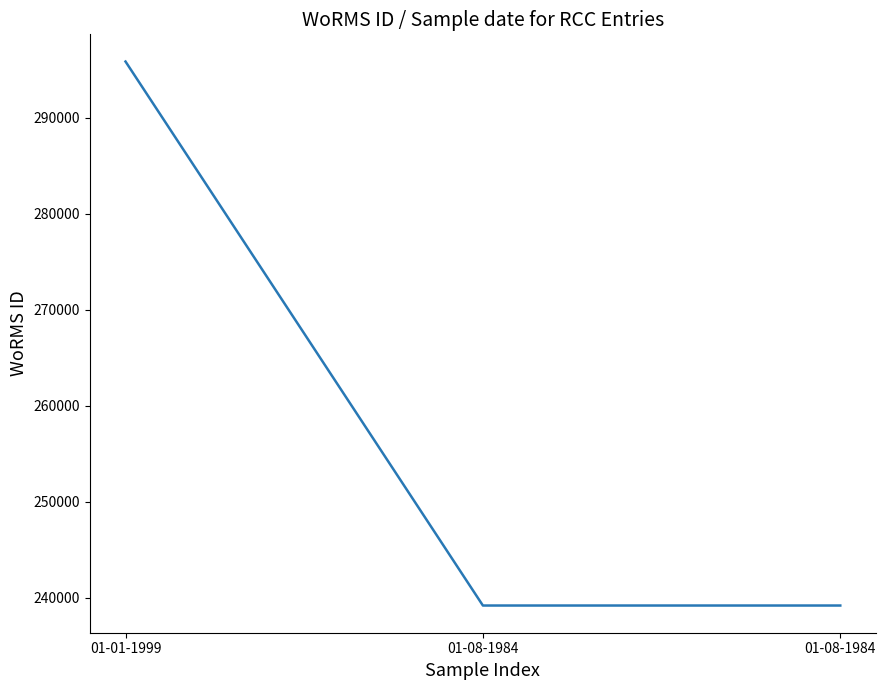

Which label corresponds to the smallest value in the chart?

01-08-1984